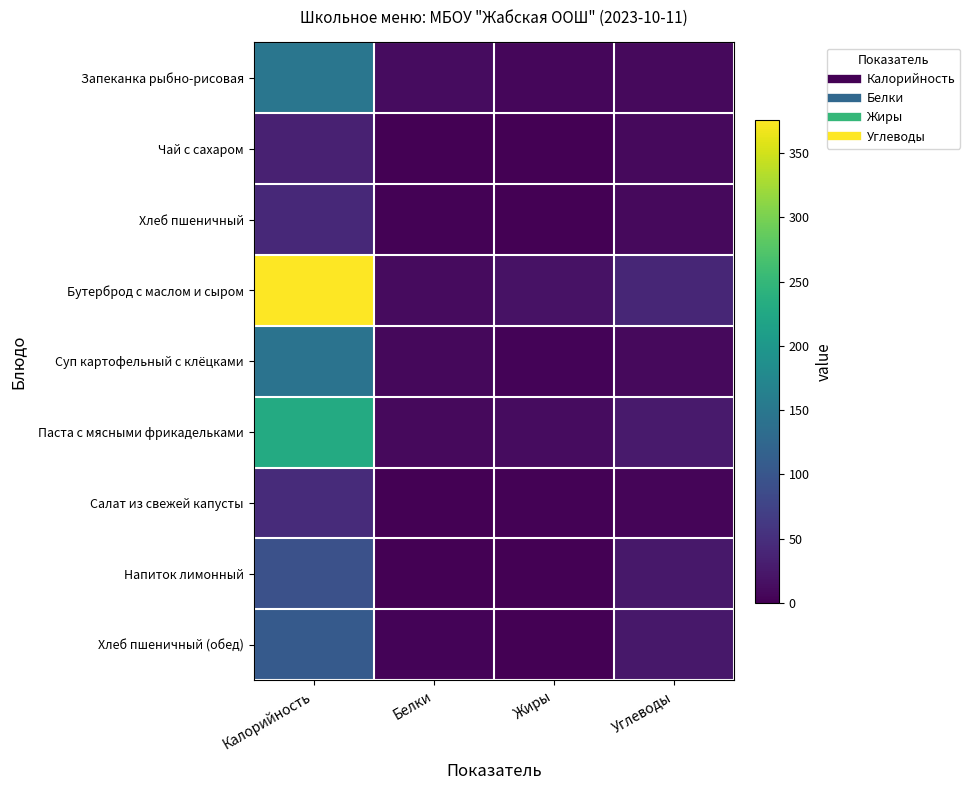

Between Белки and Углеводы, which is larger?

Белки